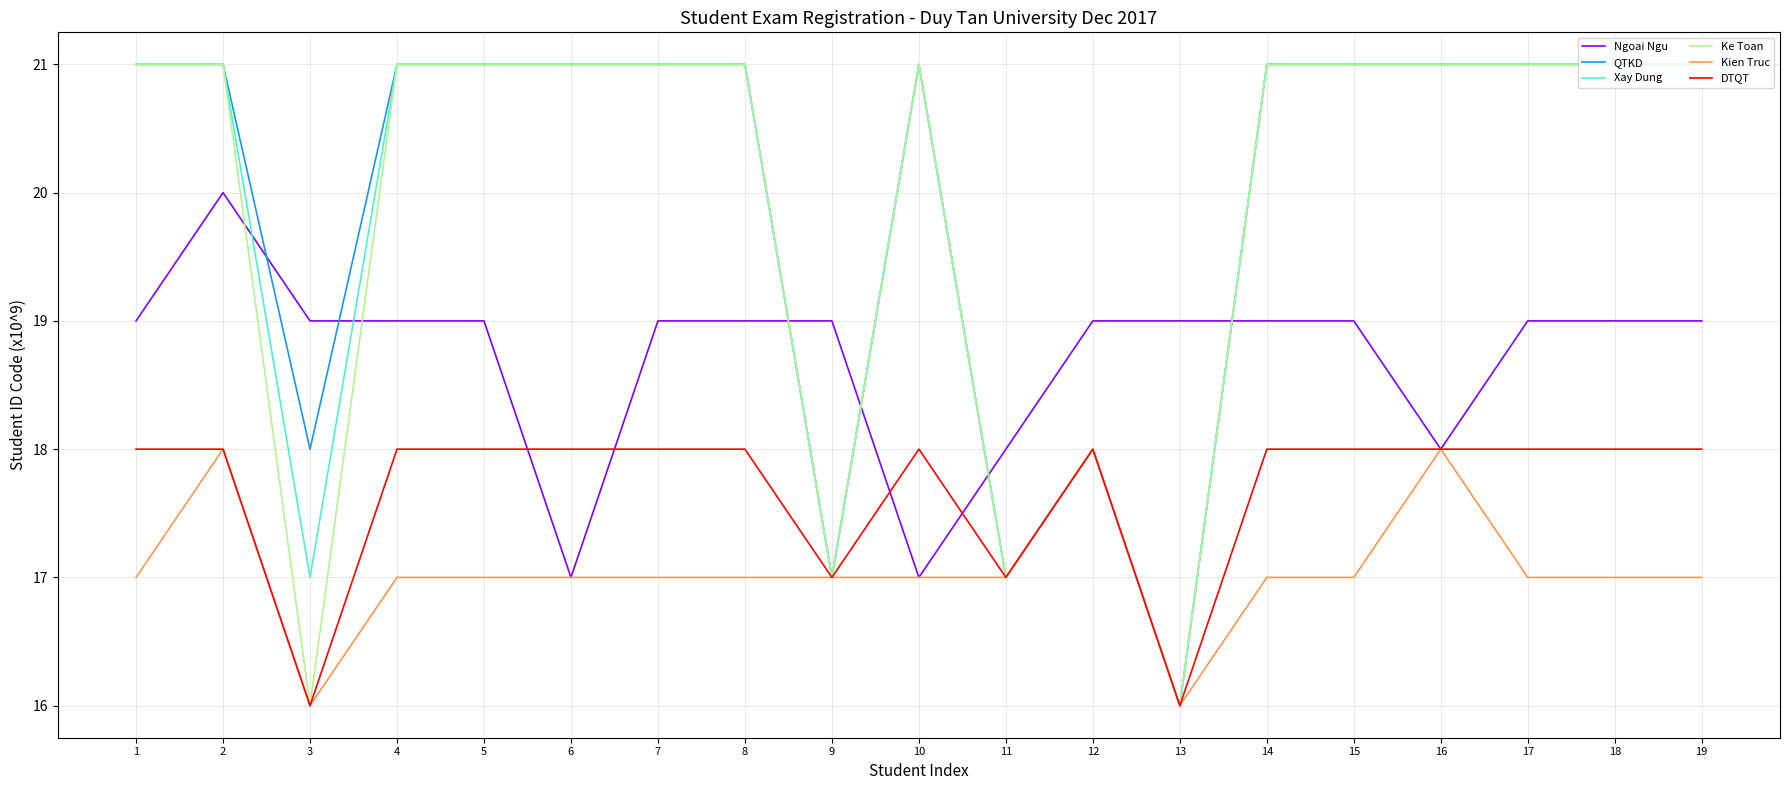

Where do Ngoai Ngu and Ke Toan first cross each other?

2 and 3